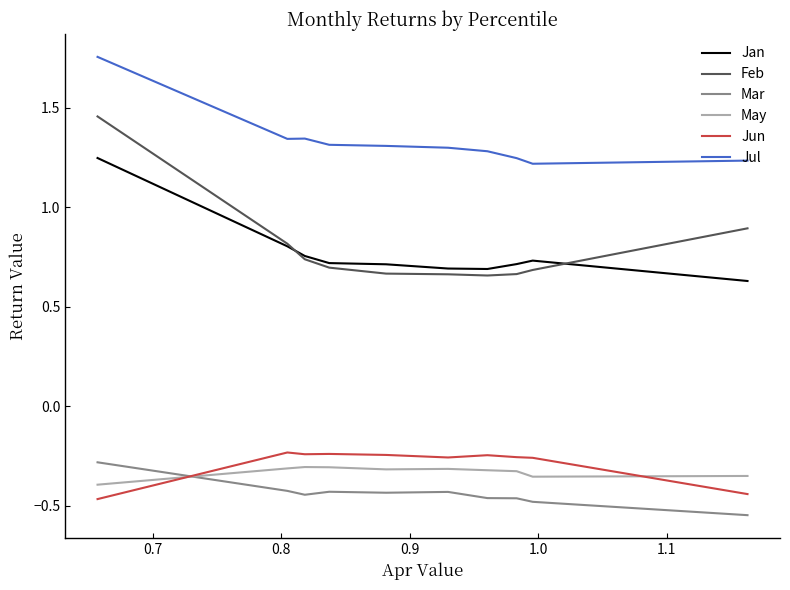

True or false: Jul and May intersect in this chart.

False